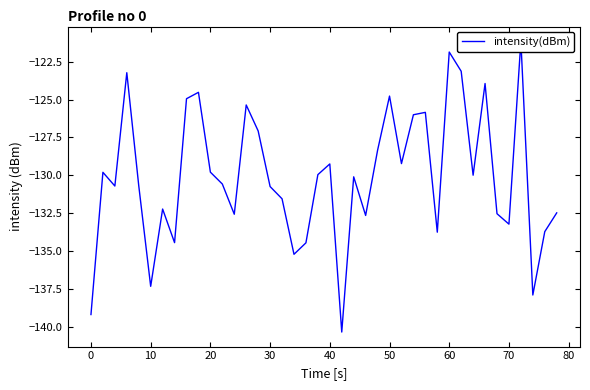

What is the difference between the second highest and minimum values?

18.5